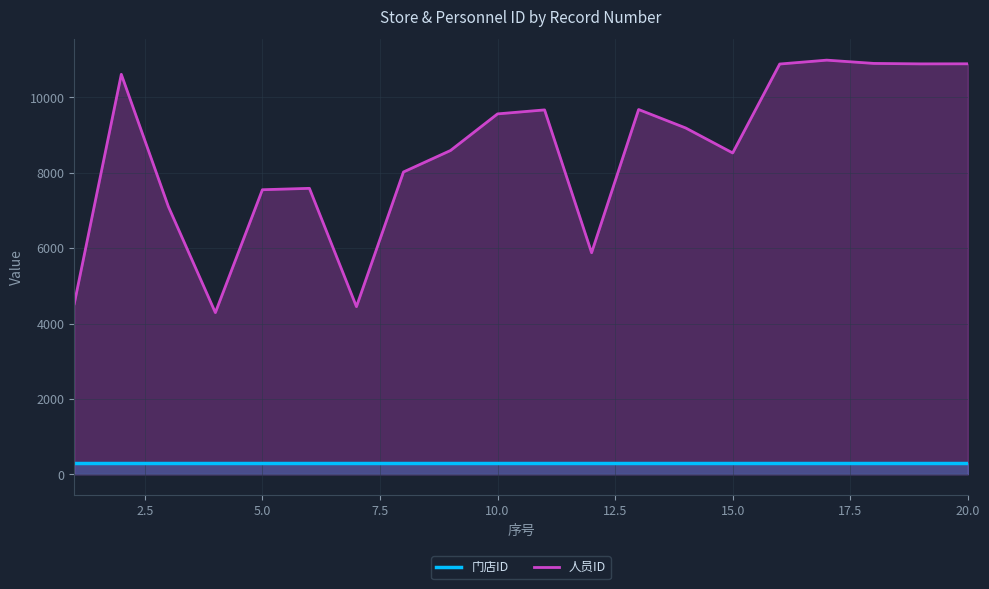

The 门店ID series shows 307 at 10.0. True or false?

True